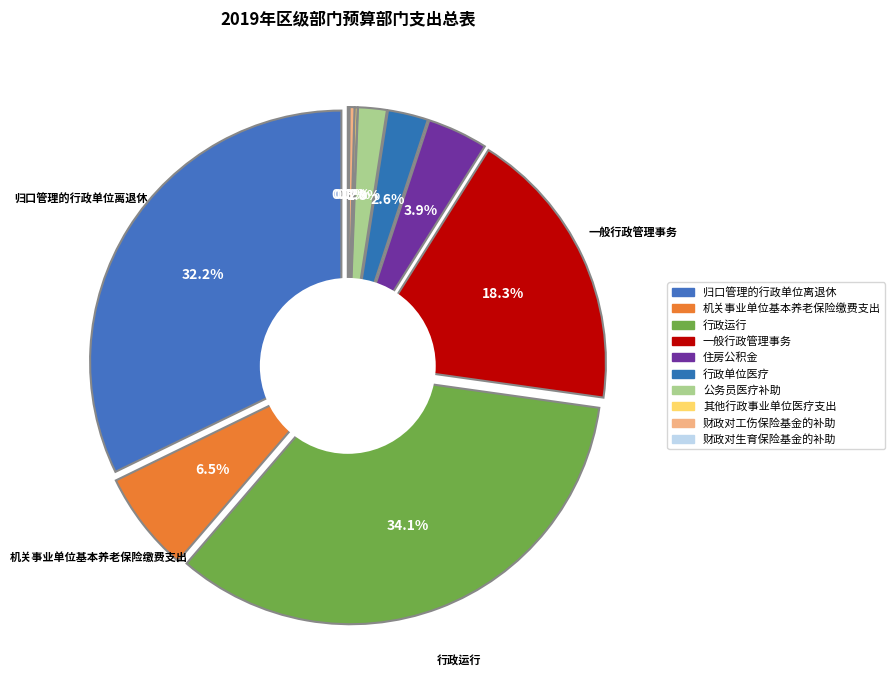

What portion of the pie excludes 一般行政管理事务?

81.7%